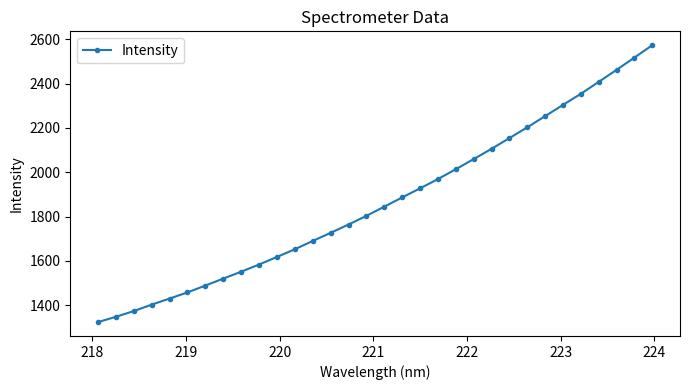

What is the difference between the maximum and second lowest values?

1225.7